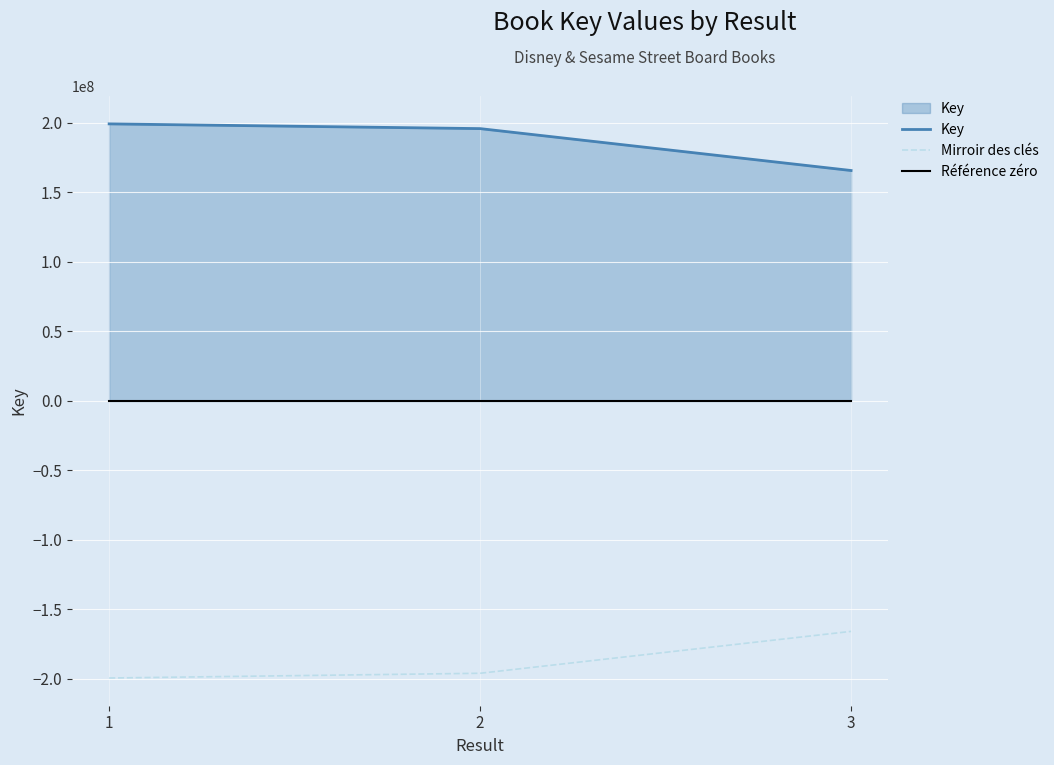

What is the value of the Mirroir des clés point at the 2nd from the left?

-195953979